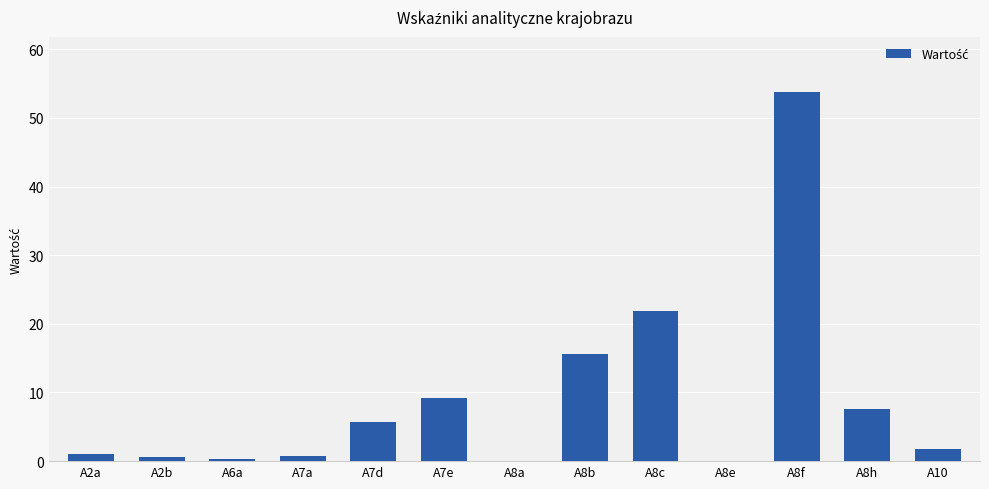

What value does the data have at A6a?

0.3